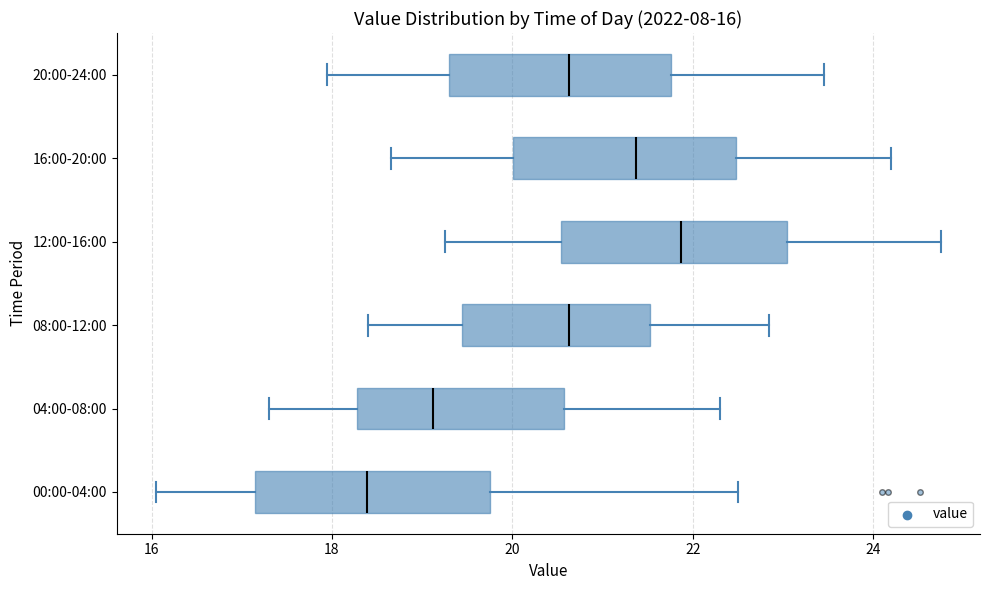

Which box's median line is the furthest to the right?

12:00-16:00